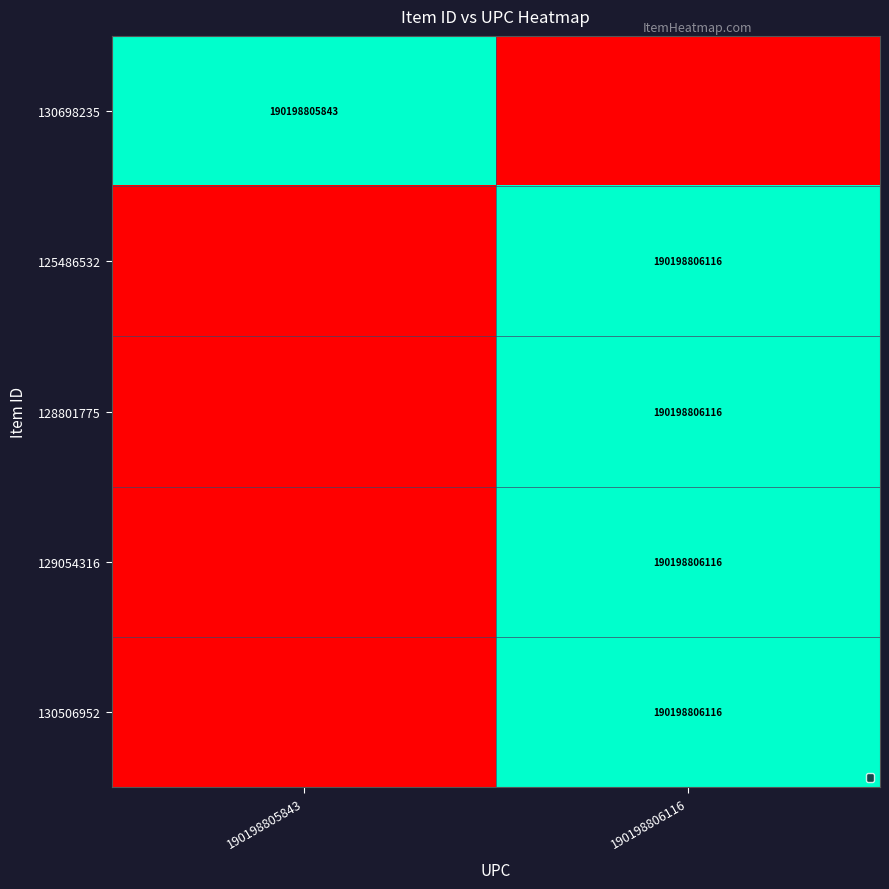

Is it true that 128801775 equals 62879061321 at 190198806116?

False